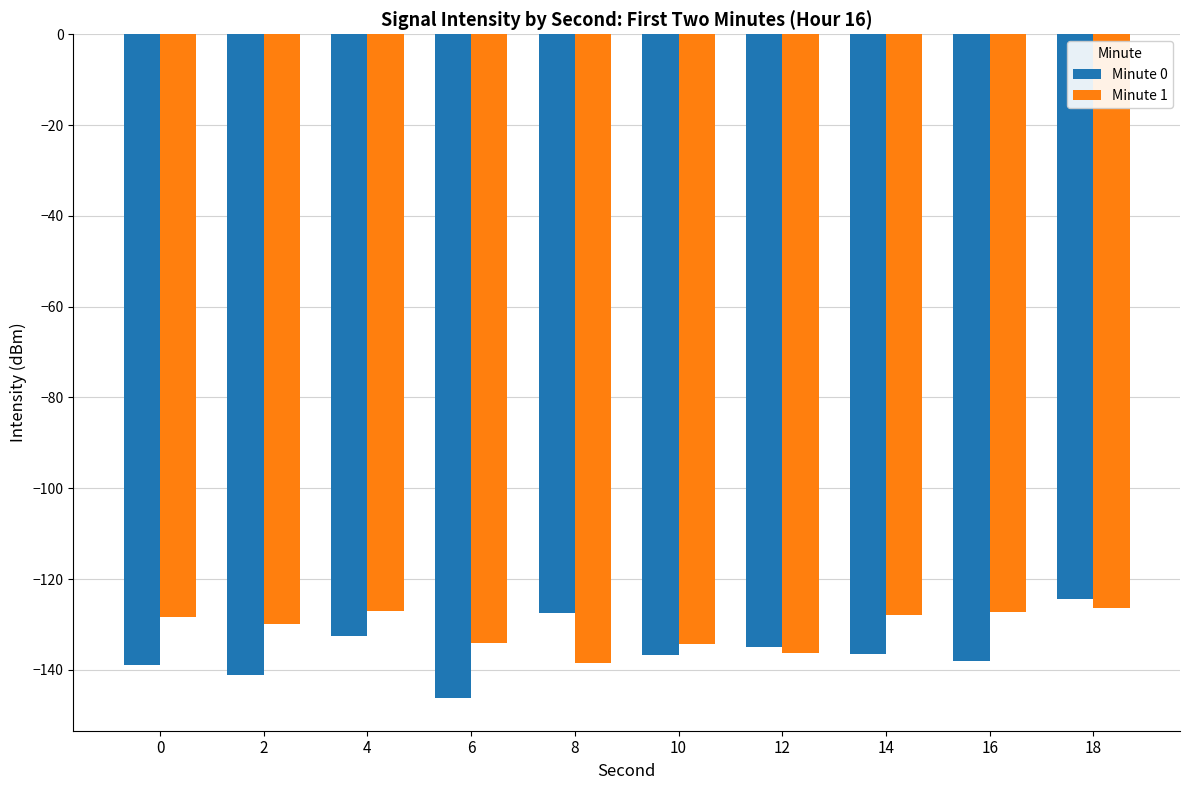

At 18, list the series in order from smallest to largest.

Minute 1, Minute 0